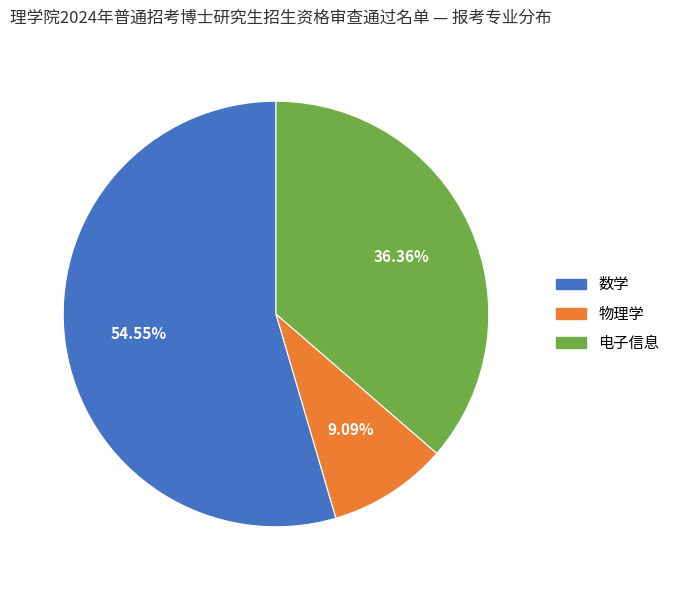

To the nearest percent, what percentage of the pie is 数学?

55%